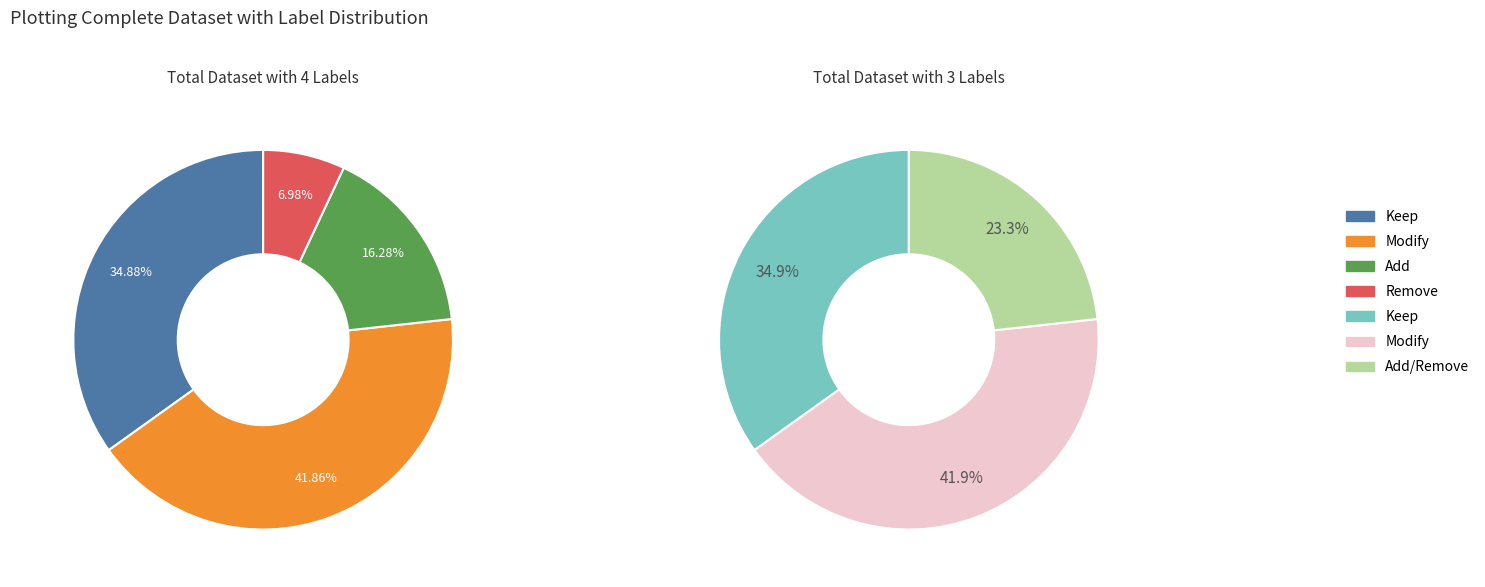

True or false: Remove accounts for 20% of the total.

False